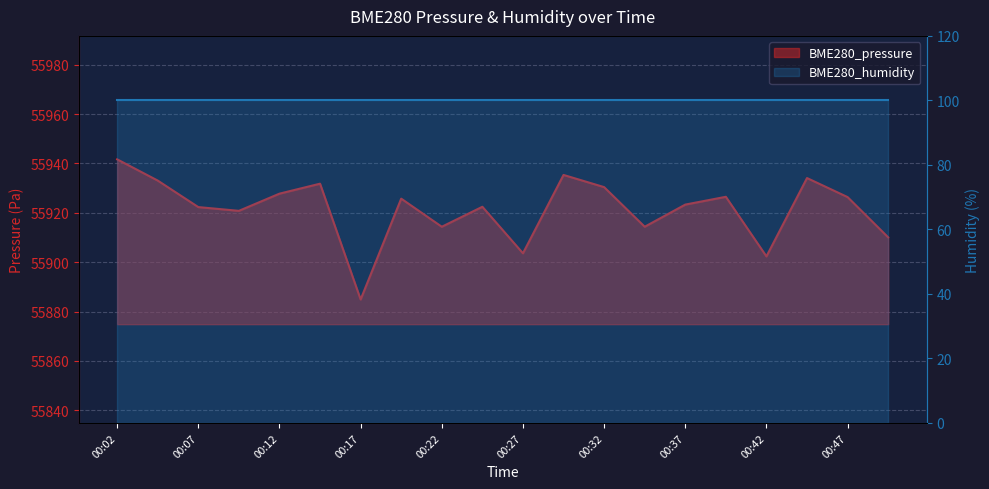

List the labels in order of value, smallest first.

00:17, 00:42, 00:27, 00:49, 00:22, 00:34, 00:09, 00:07, 00:24, 00:37, 00:19, 00:47, 00:39, 00:12, 00:32, 00:14, 00:04, 00:44, 00:29, 00:02